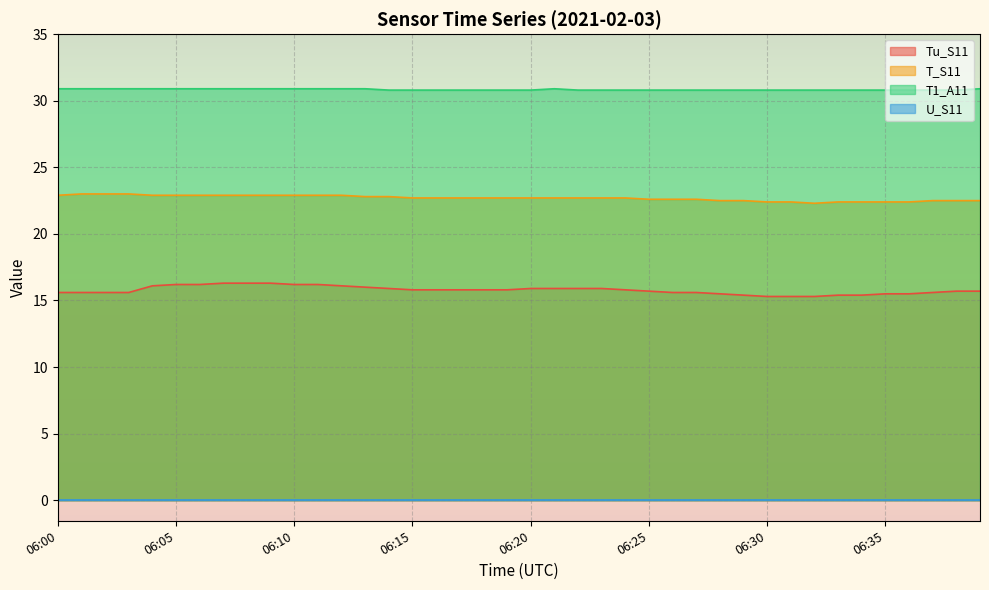

Between 06:20 and 06:31, which is larger?

06:20